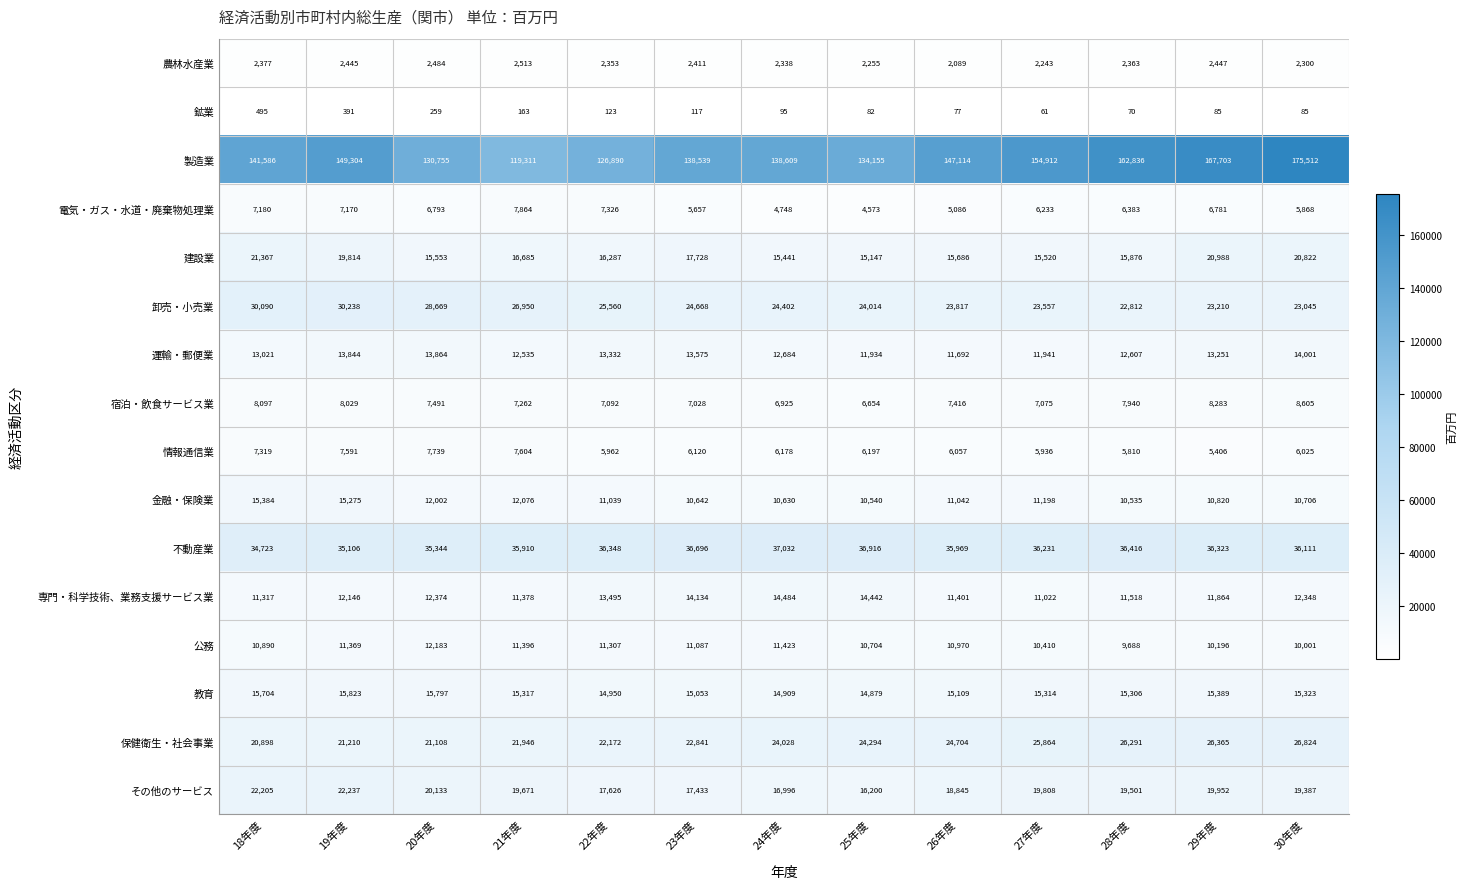

Which series has the largest range (max minus min)?

製造業